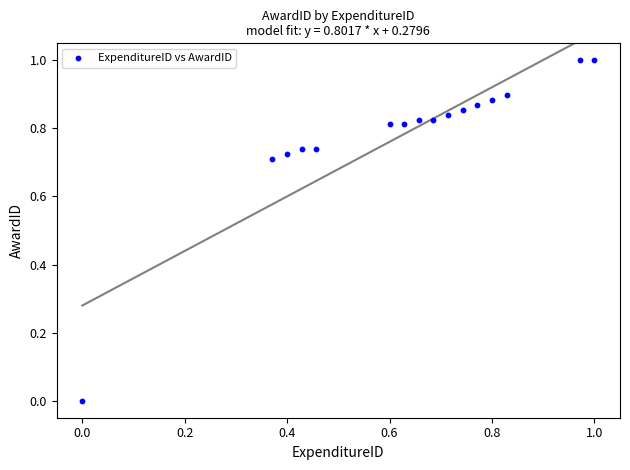

What is the range of Y values (max minus min)?

1.0